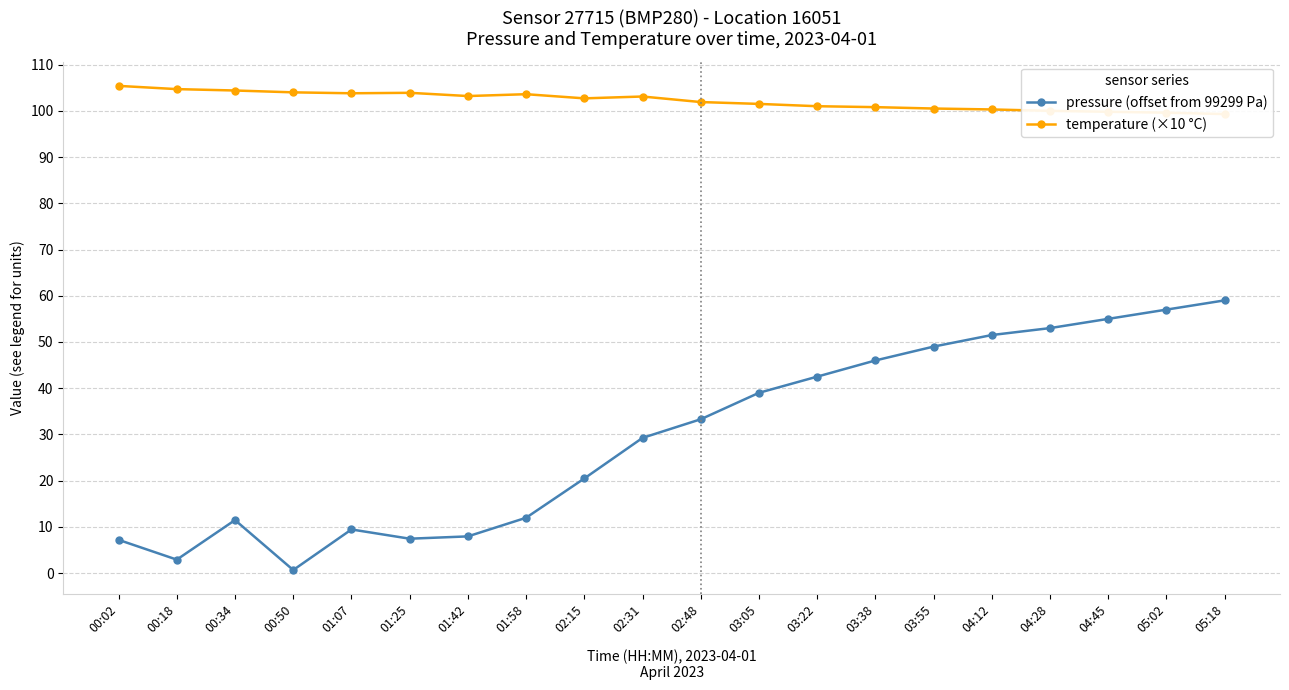

Rank the series by their average value, from lowest to highest.

pressure (offset from 99299 Pa), temperature (×10 °C)